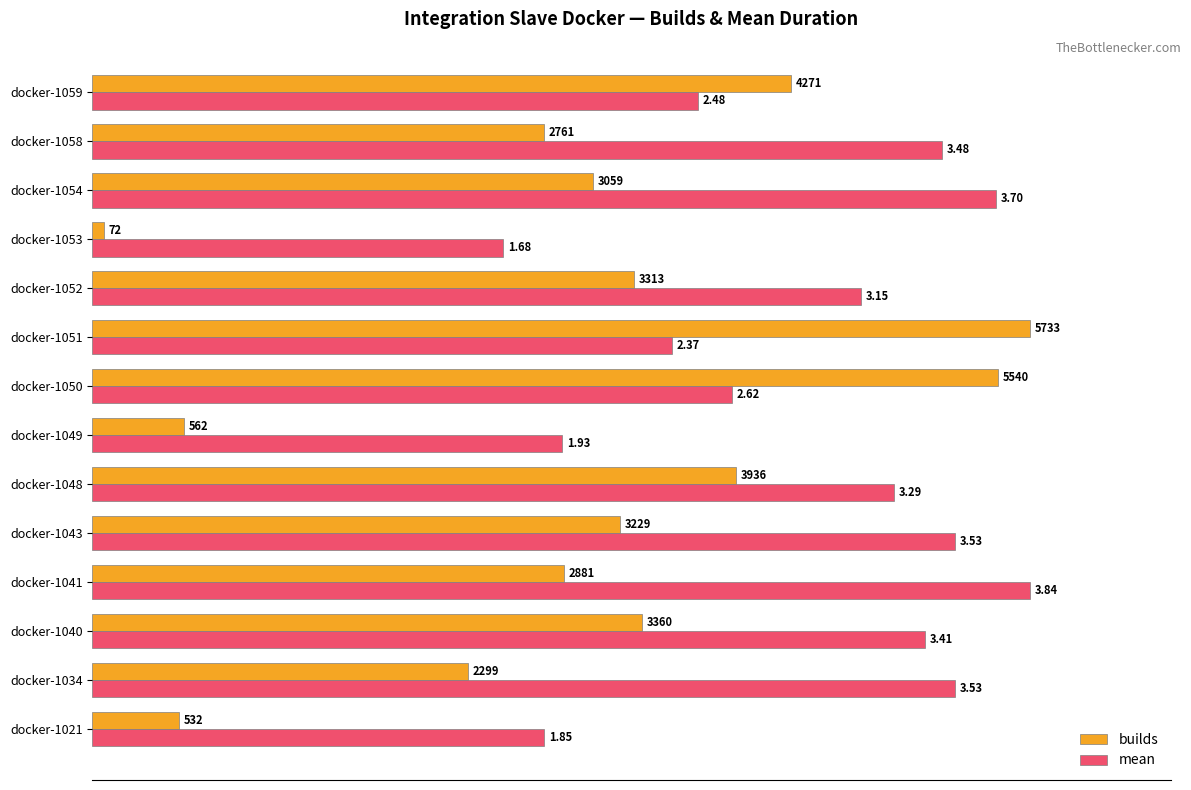

What are all the series names shown in the legend?

builds, mean